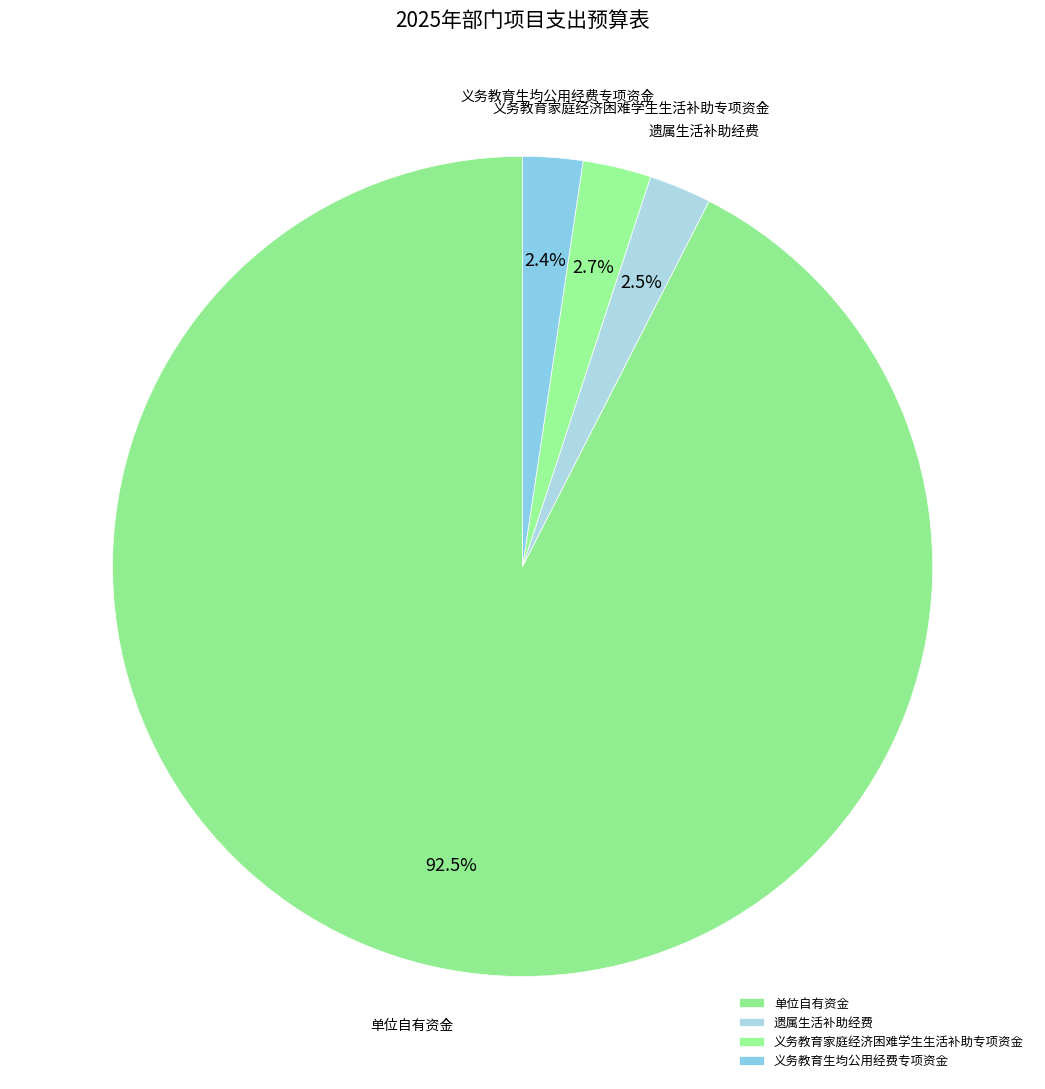

Which has a higher value, 单位自有资金 or 义务教育家庭经济困难学生生活补助专项资金?

单位自有资金